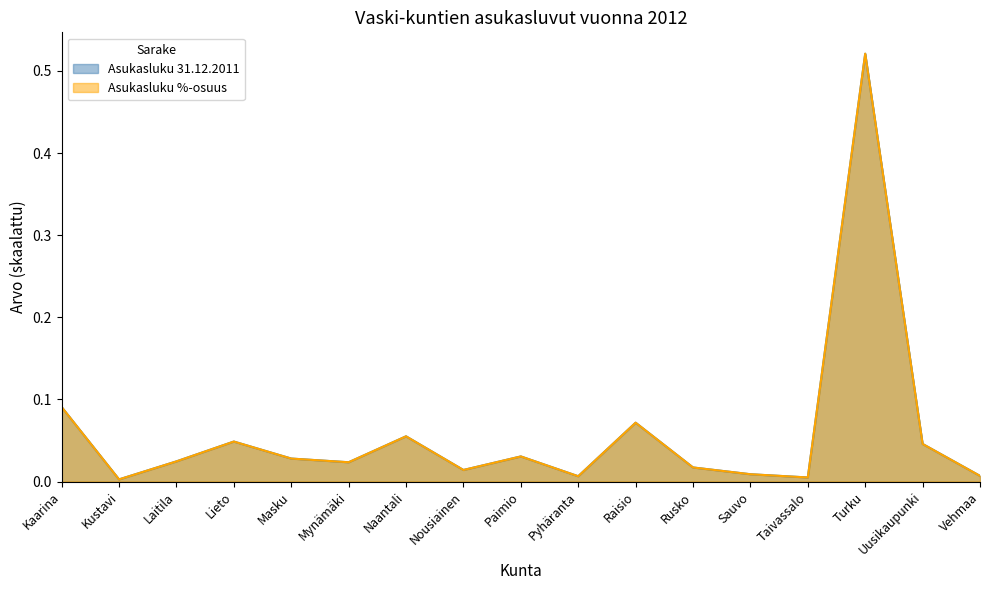

True or false: Asukasluku 31.12.2011 has more than 2 points higher than both neighbors.

True